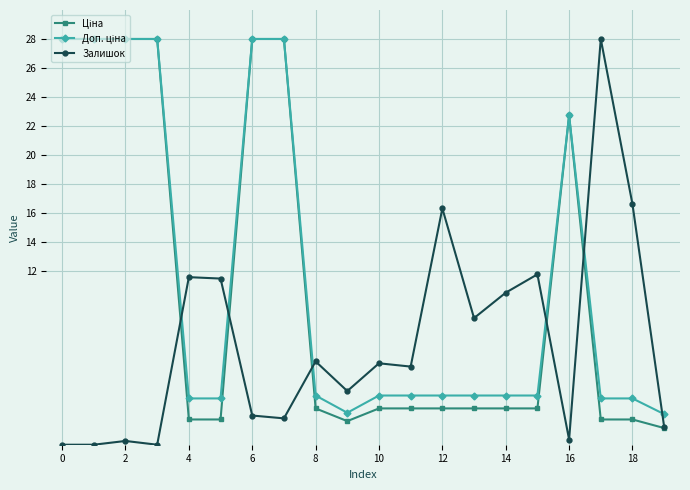

What is the value of the Залишок point at the 7th from the left?

2.0